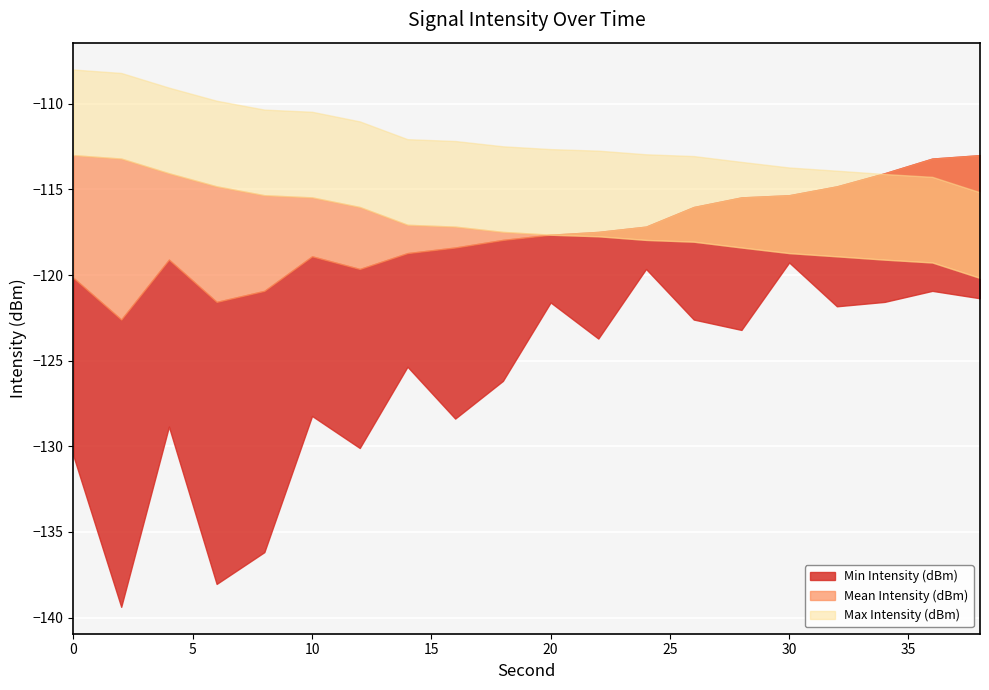

What is the maximum value for Mean Intensity (dBm)?

-113.0